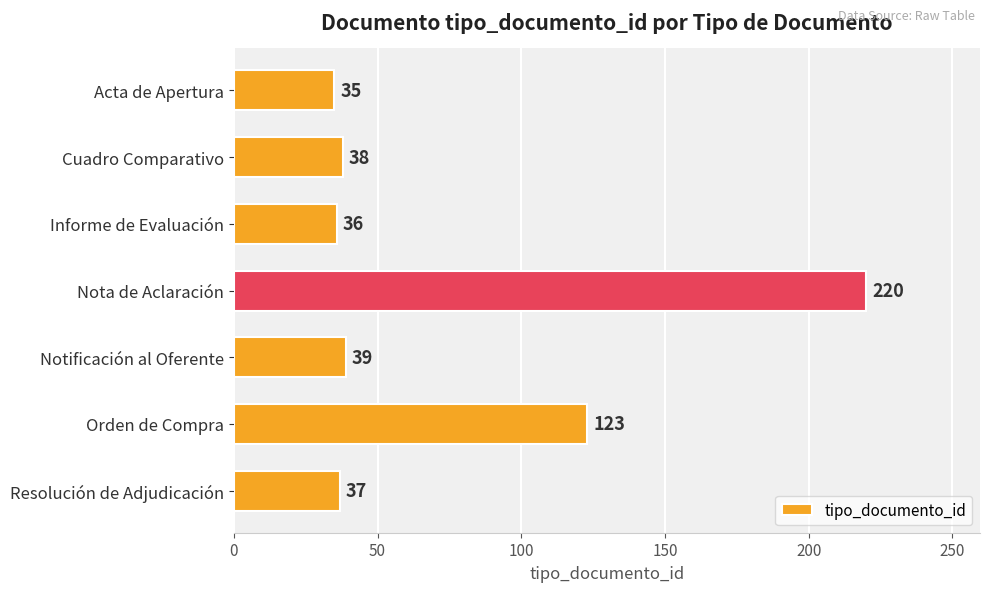

Rank the categories by value from highest to lowest.

Nota de Aclaración, Orden de Compra, Notificación al Oferente, Cuadro Comparativo, Resolución de Adjudicación, Informe de Evaluación, Acta de Apertura